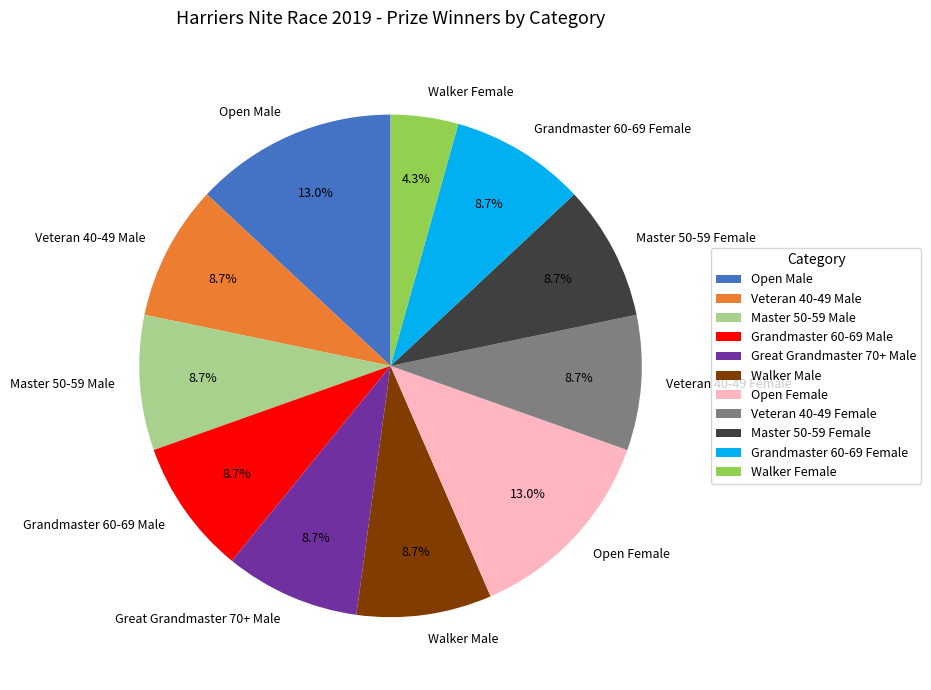

Is the sum of Grandmaster 60-69 Female and Walker Female greater than half?

No